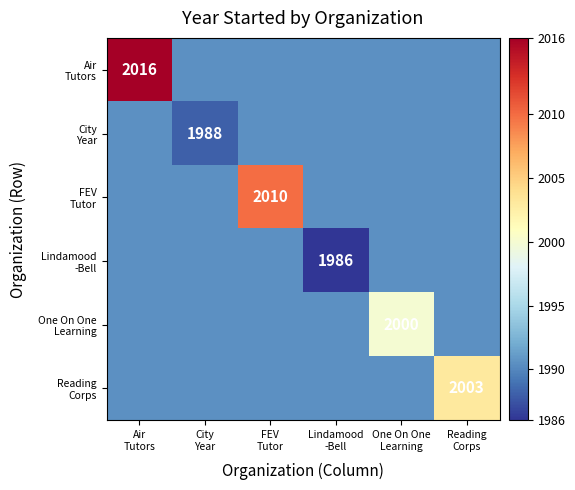

At which category does the chart reach its minimum across all series?

Lindamood
-Bell